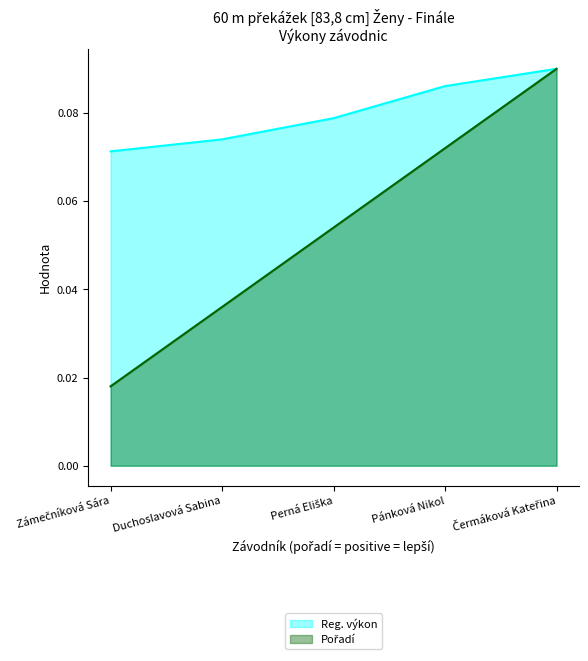

List the labels in order of Pořadí value, largest first.

Čermáková Kateřina, Pánková Nikol, Perná Eliška, Duchoslavová Sabina, Zámečníková Sára